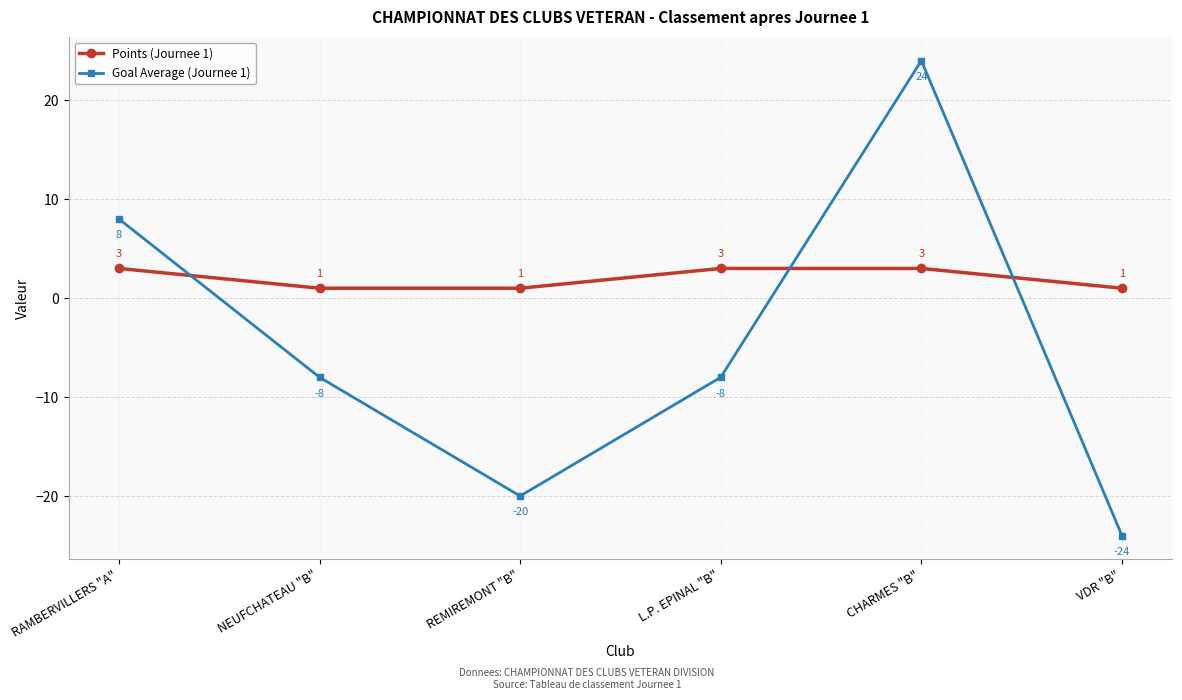

What position from the right is REMIREMONT "B"?

4